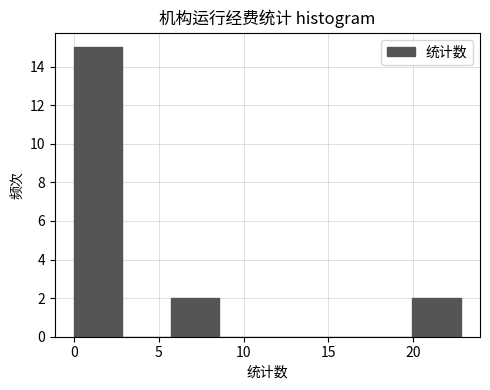

Which range on the x-axis has the tallest bar?

0.0 to 3.0